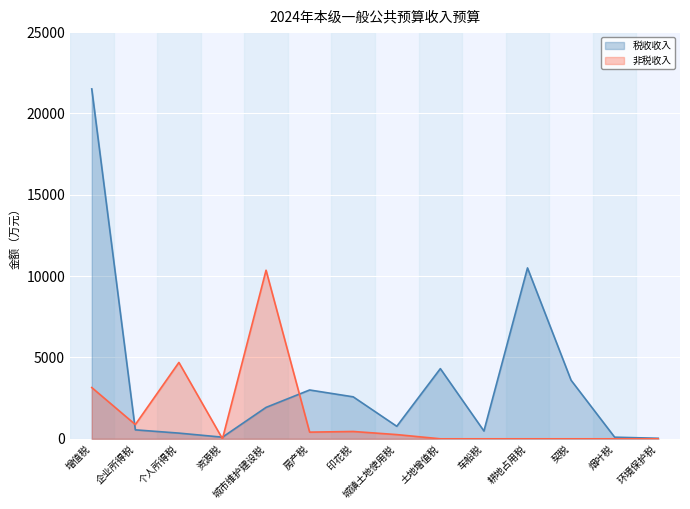

True or false: 非税收入 has more than 1 points higher than both neighbors.

True